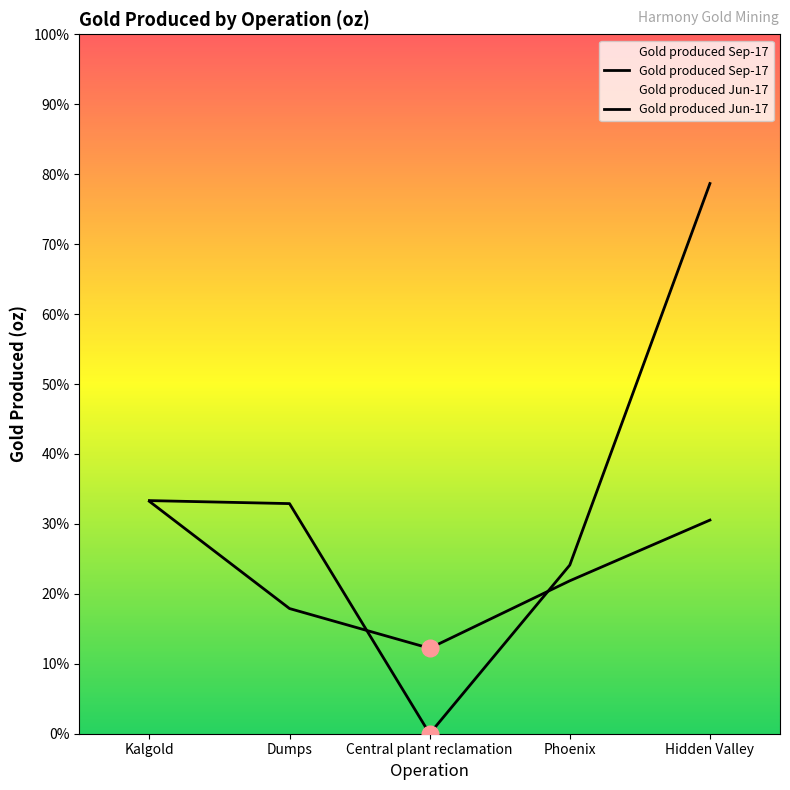

Which category has the highest value across all series?

Hidden Valley